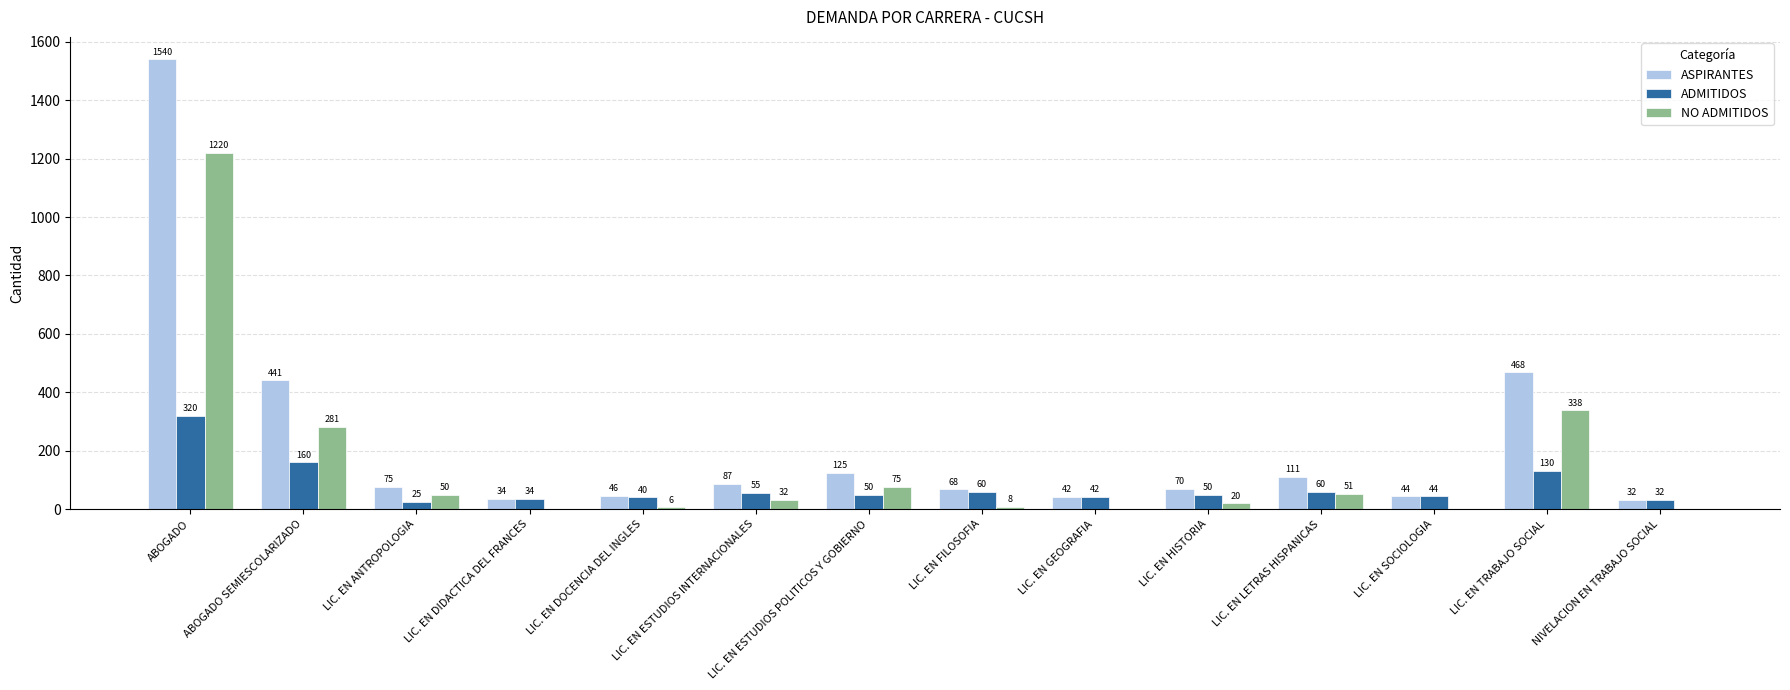

What is the total value across all series at LIC. EN ANTROPOLOGIA?

150